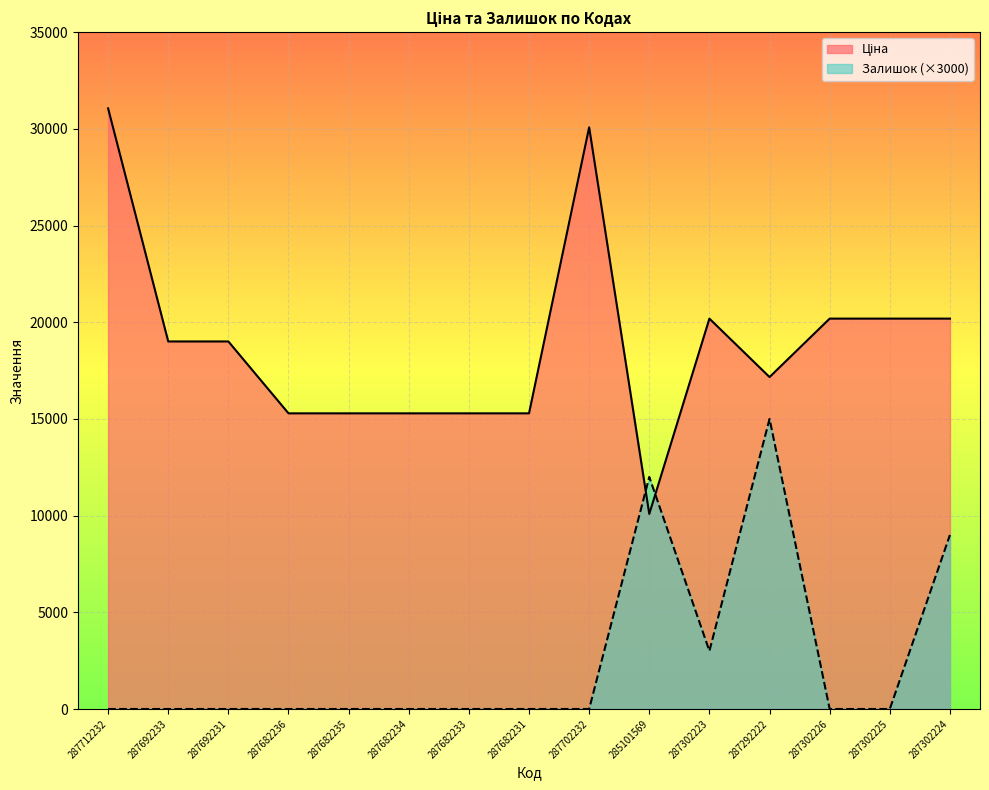

What is the label of the 11th point from the right?

287682235